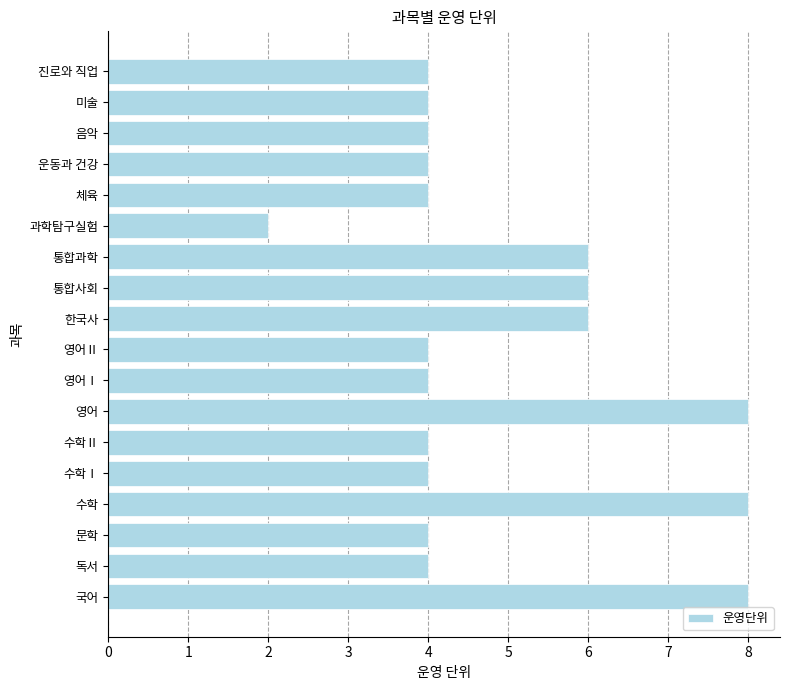

What is the difference between the maximum and minimum values?

6